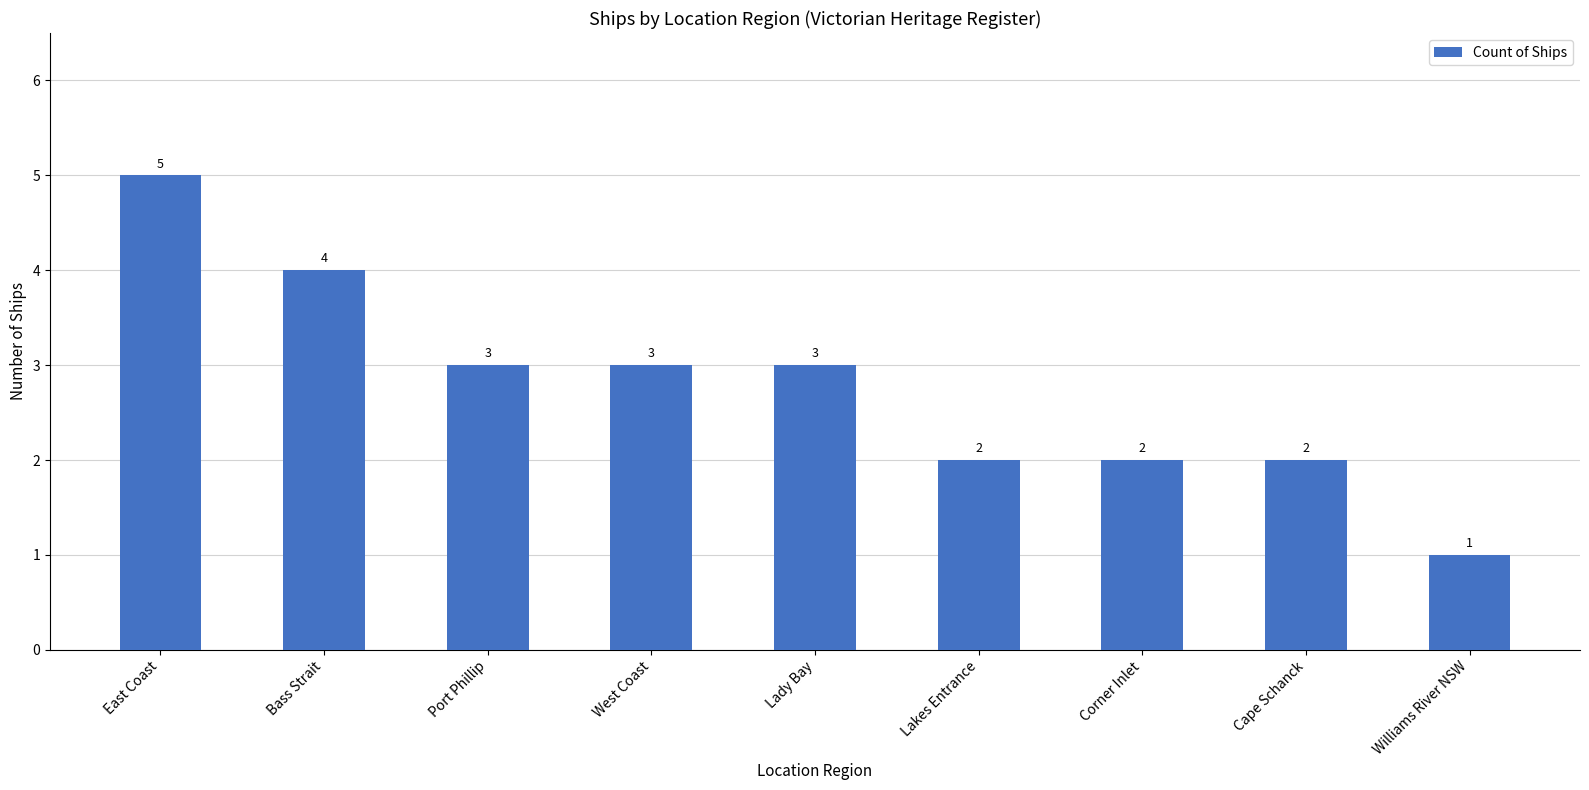

What is the label of the 2nd bar from the left?

Bass Strait